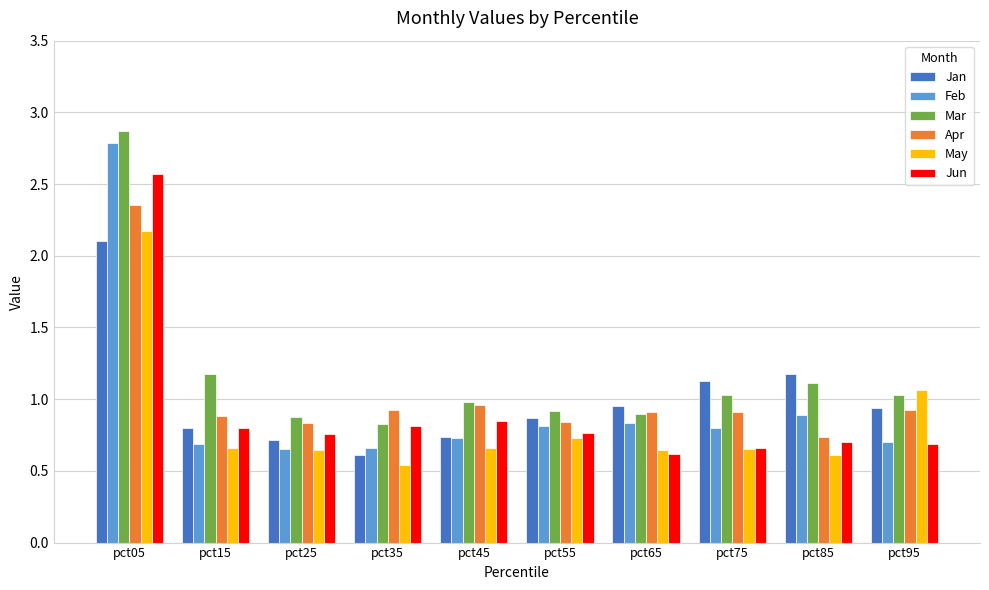

How many bars are there in each group?

6